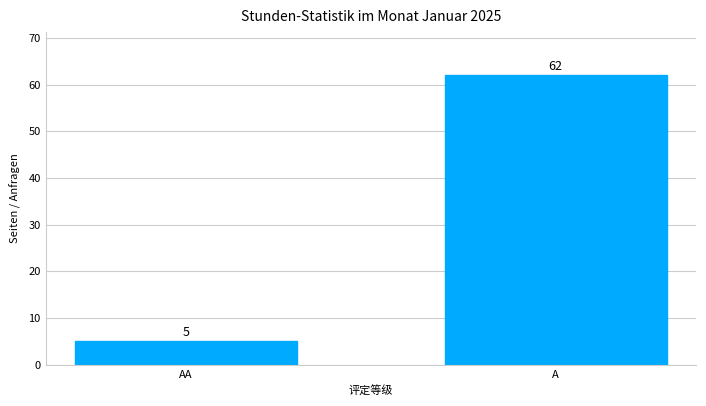

Reading left to right, extract all data points from this chart.

AA=5	A=62